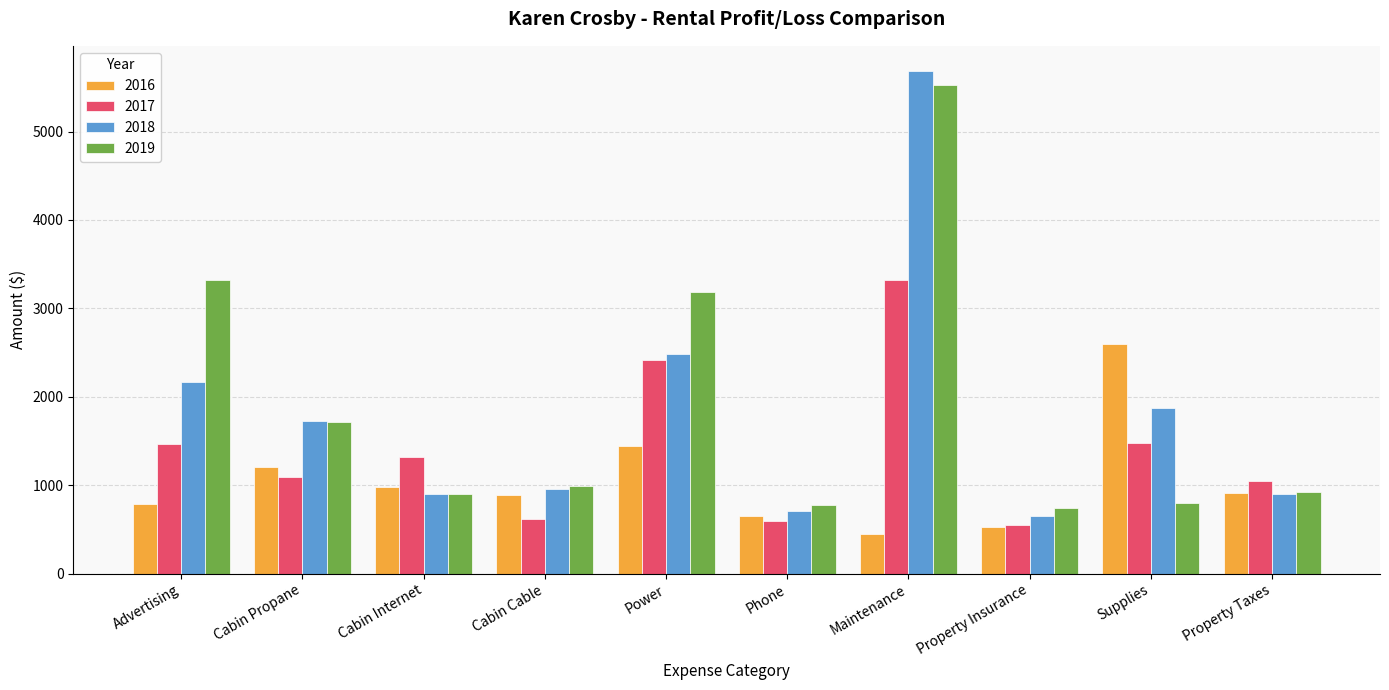

What is the total value across all series at Cabin Propane?

5745.2